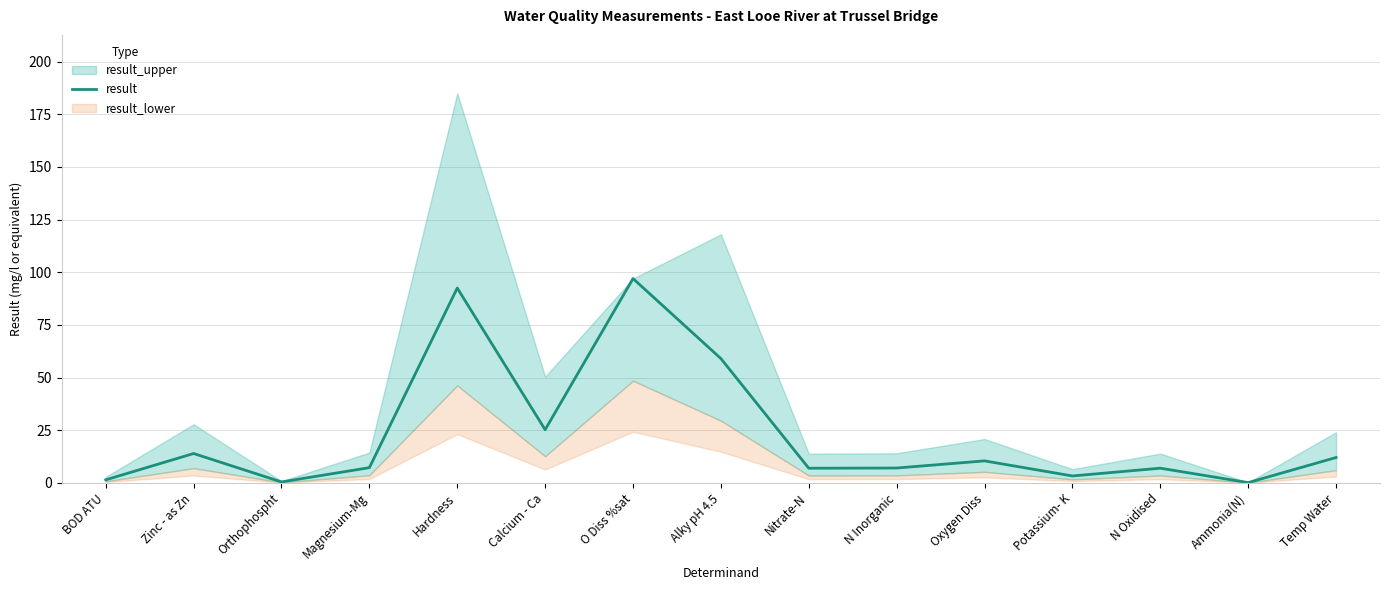

What value does the data have at Magnesium-Mg?

7.2